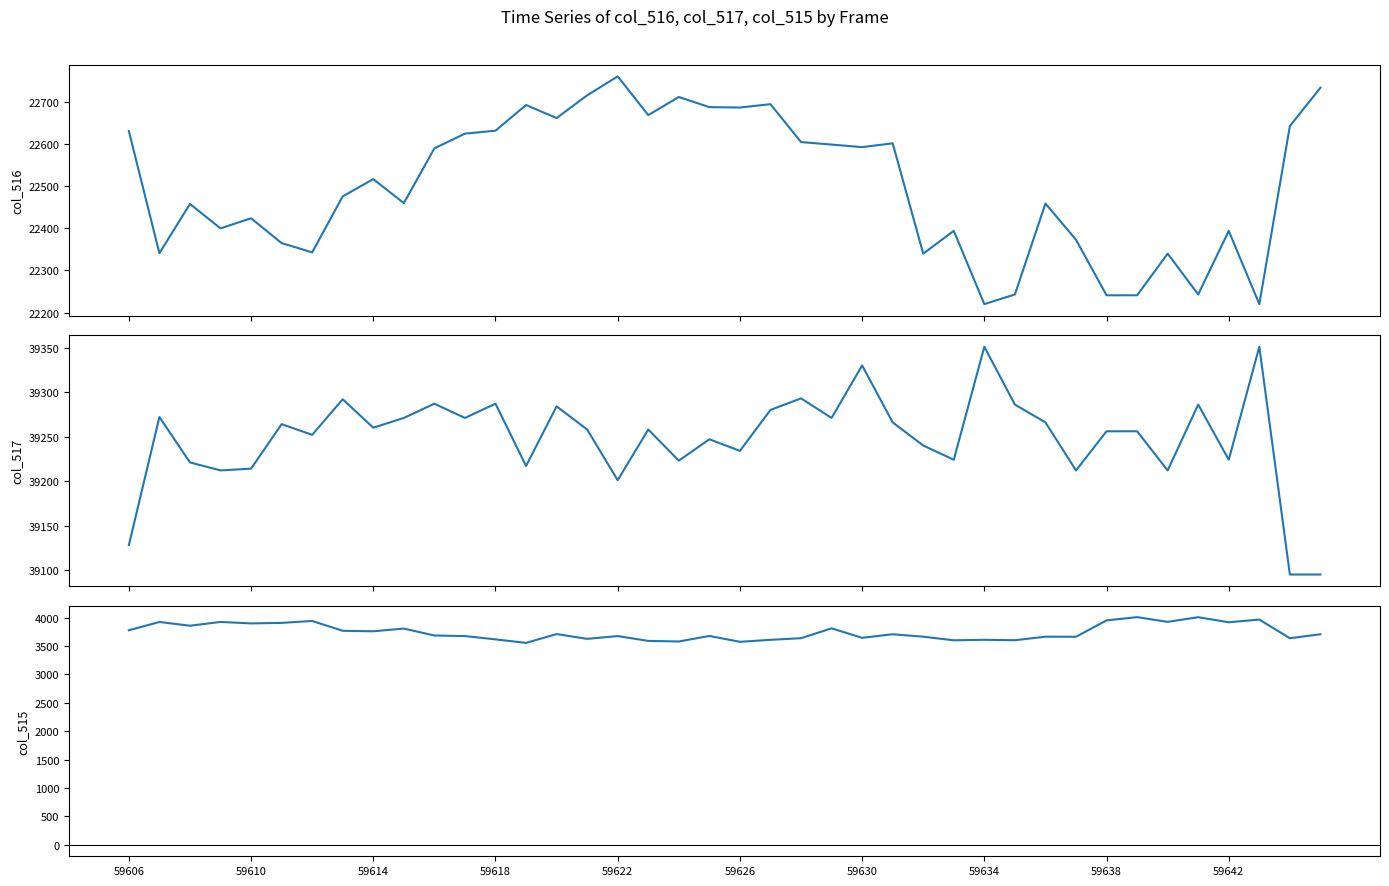

Reading right to left, extract all data points from this chart.

col_516: 22734	22643	22220	22394	22243	22340	22241	22241	22373	22459	22243	22220	22394	22340	22602	22593	22599	22605	22695	22687	22688	22712	22669	22761	22716	22662	22693	22632	22625	22590	22460	22517	22476	22343	22365	22424	22400	22458	22341	22631
col_517: 39095	39095	39351	39224	39286	39212	39256	39256	39212	39266	39286	39351	39224	39240	39266	39330	39271	39293	39280	39234	39247	39223	39258	39201	39258	39284	39217	39287	39271	39287	39271	39260	39292	39252	39264	39214	39212	39221	39272	39128
col_515: 3706	3636	3964	3917	4006	3924	4007	3950	3662	3663	3601	3608	3600	3663	3706	3643	3810	3637	3608	3573	3676	3579	3589	3674	3625	3709	3554	3616	3674	3684	3806	3758	3767	3940	3906	3897	3923	3856	3922	3776